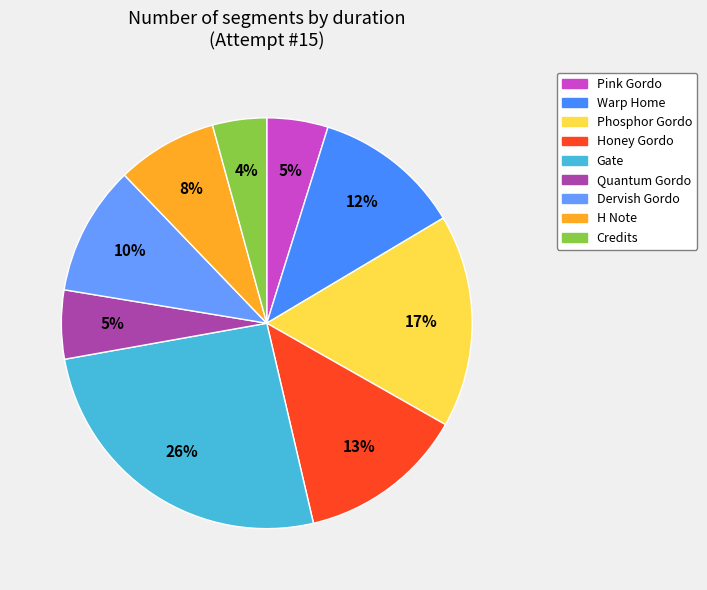

To the nearest percent, what percentage of the pie is Gate?

26%